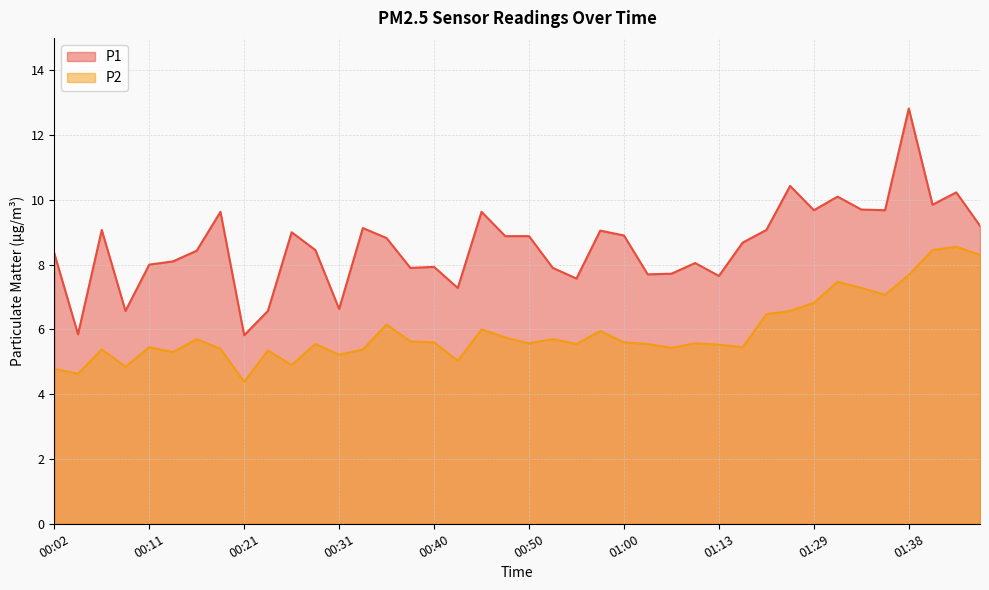

What is the spread (max minus min) of values at 00:33?

3.8